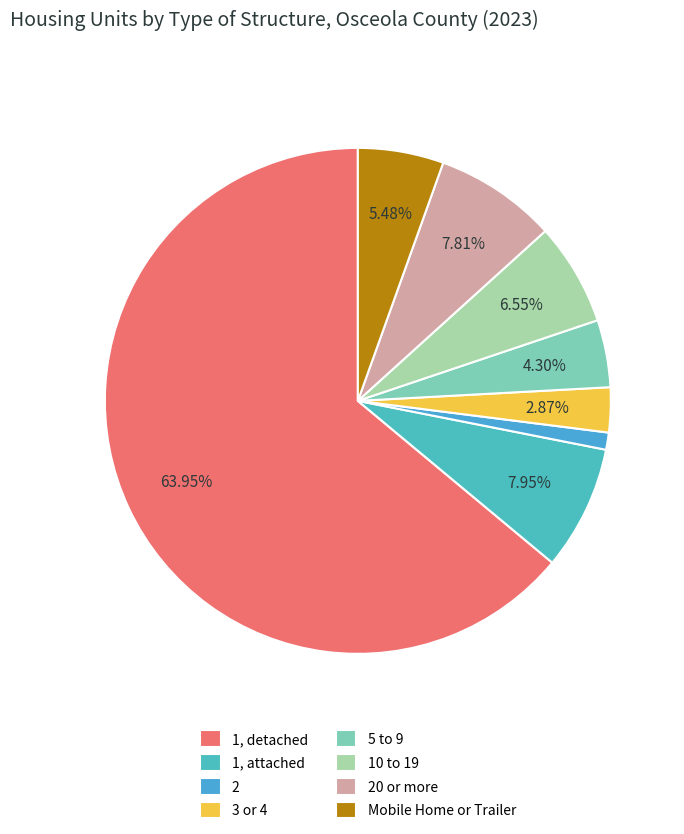

What is the largest slice in the pie chart?

1, detached